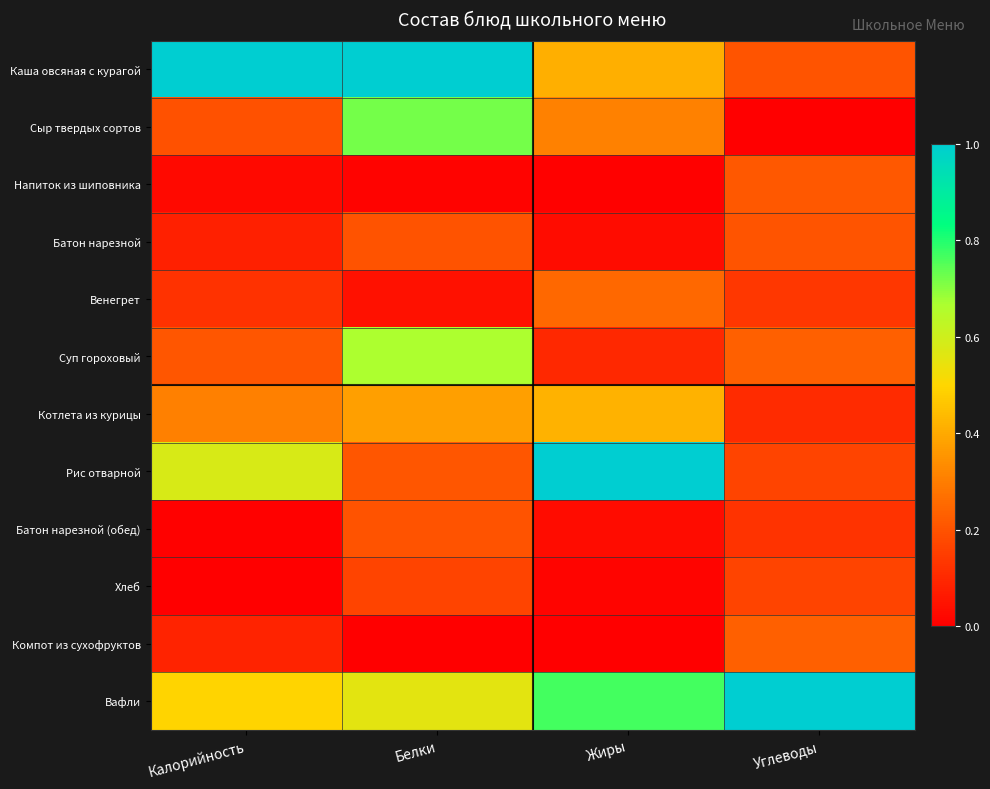

What is the difference between the highest and lowest values at Углеводы?

1.0